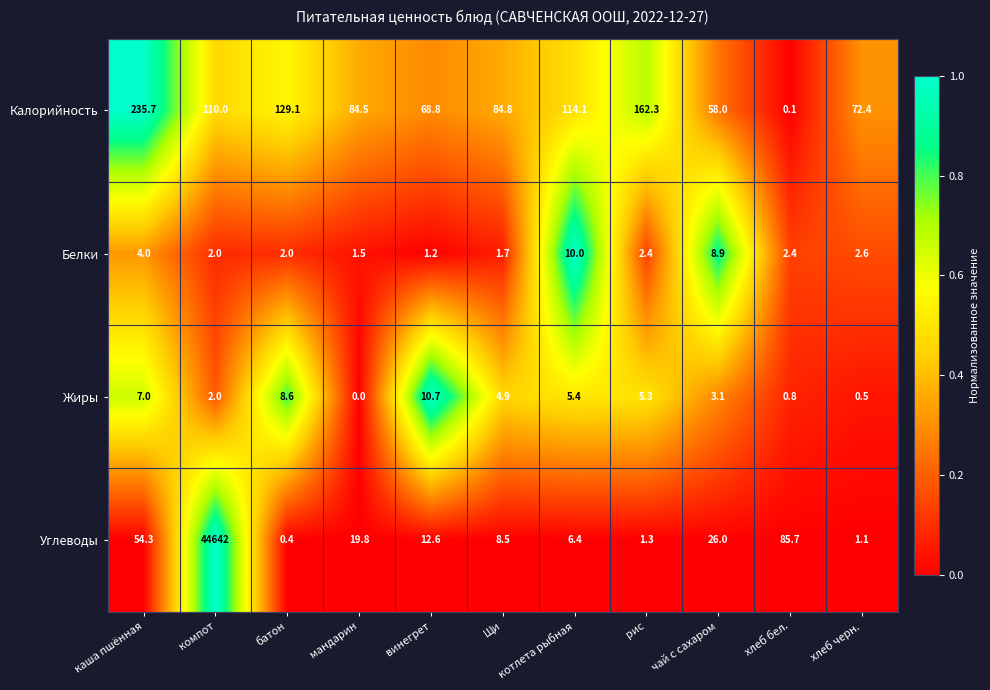

Which series has the widest spread of values?

Углеводы